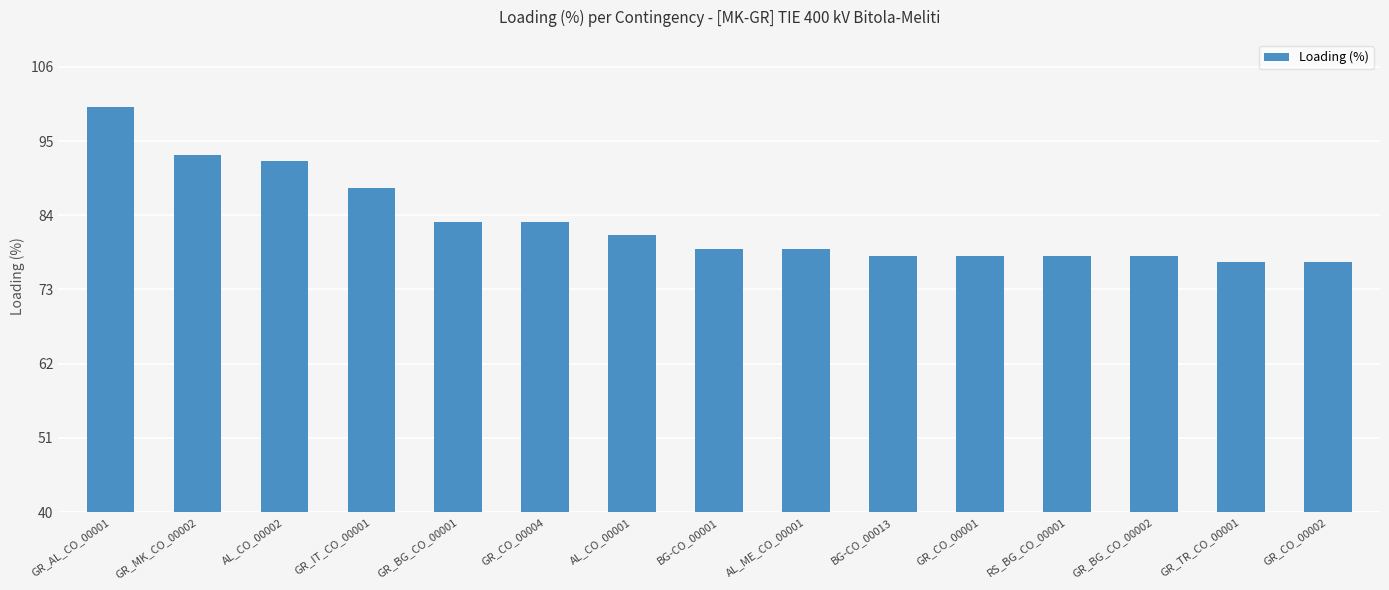

At which category does the chart reach its peak across all series?

GR_AL_CO_00001